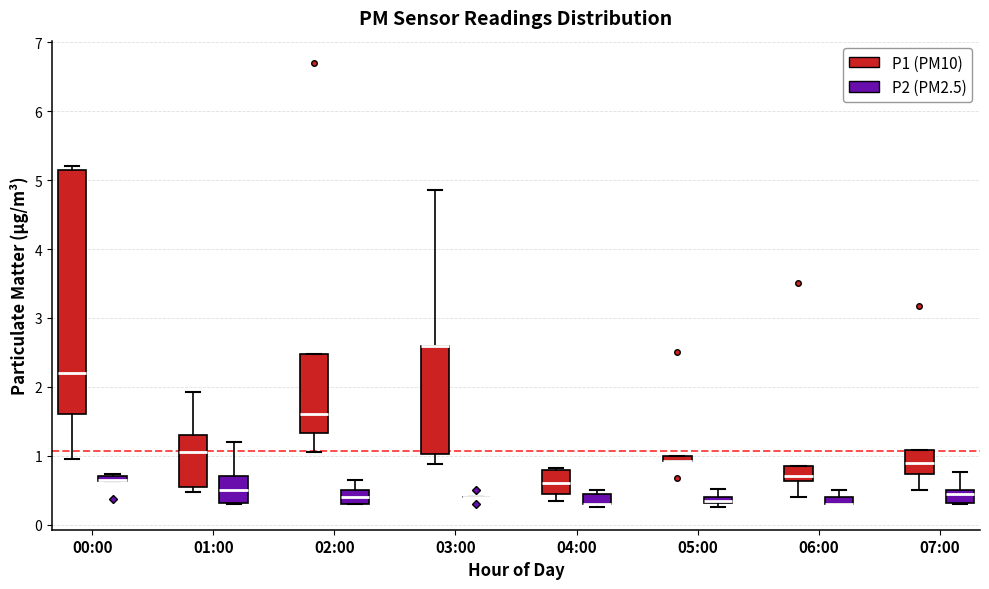

Where is the lower edge of the box for 06:00 (P2 (PM2.5)) on the y-axis? The values are not printed on the chart, so give them approximately, as read against the axis.

0.3